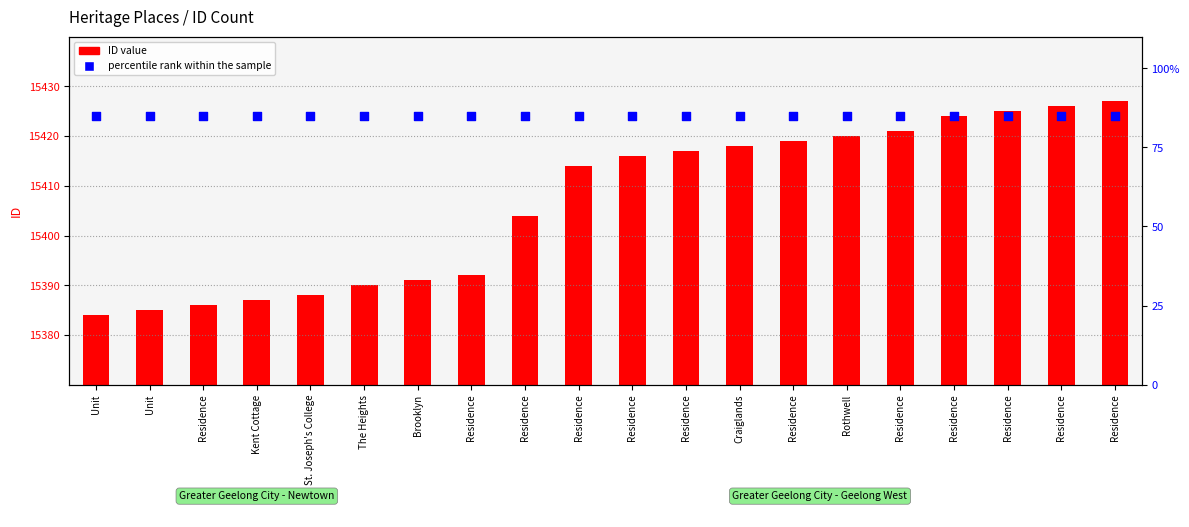

Which series has the largest total across all categories?

ID (count)